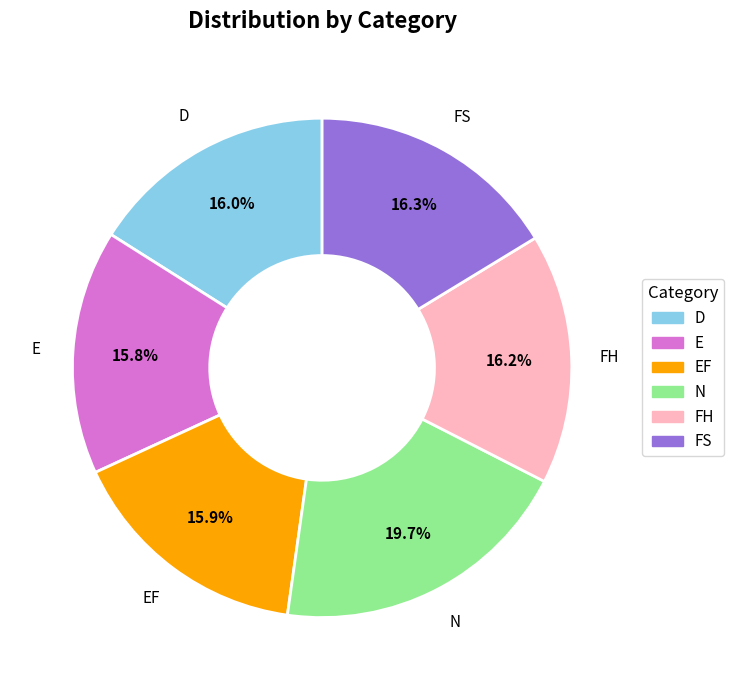

Is there a majority slice in this chart?

No